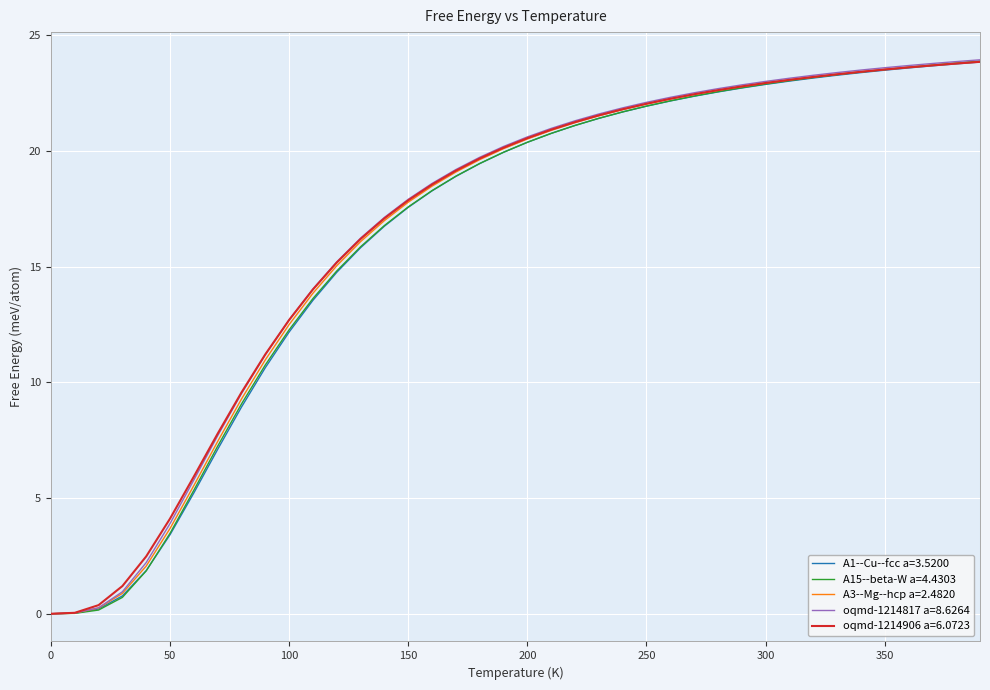

What is the maximum value shown in the chart?

23.9